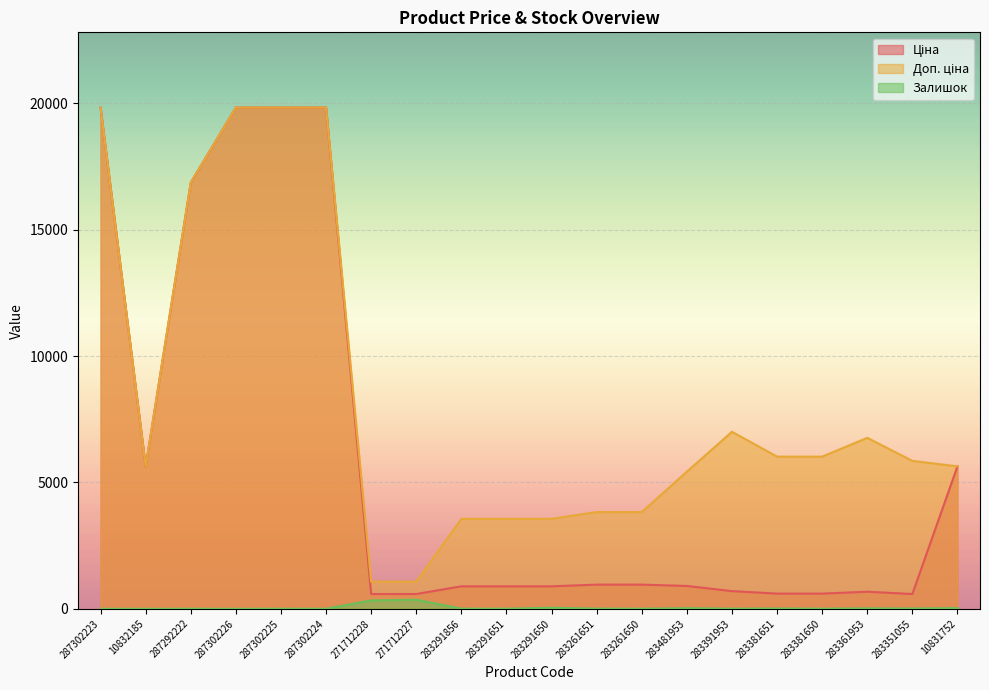

At which label is Залишок closest to 180?

283291650